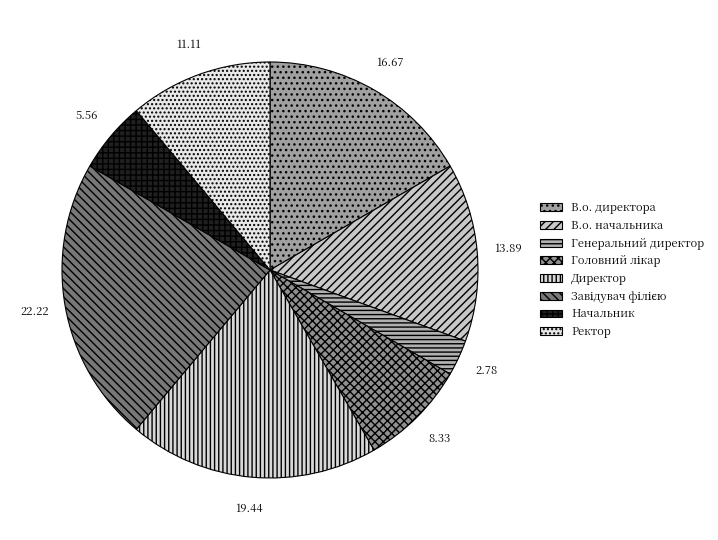

What is the change in value from В.о. начальника to Завідувач філією?

+3